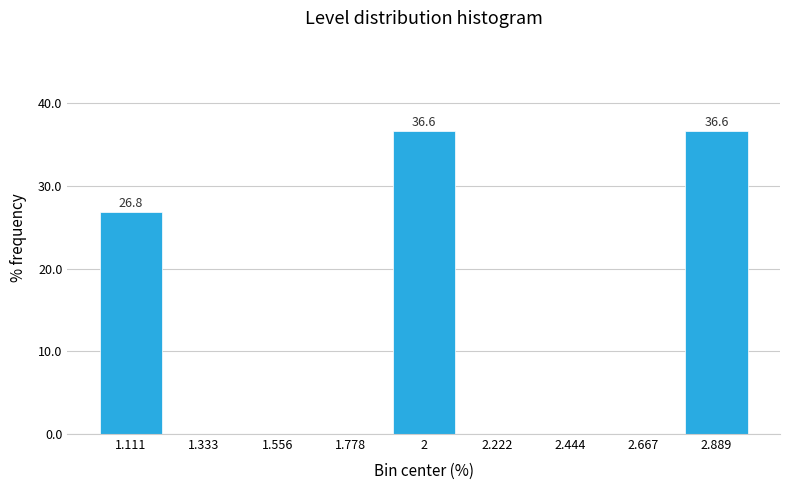

Reading left to right, extract all data points from this chart.

1.111=26.8	1.333=0.0	1.556=0.0	1.778=0.0	2=36.6	2.222=0.0	2.444=0.0	2.667=0.0	2.889=36.6